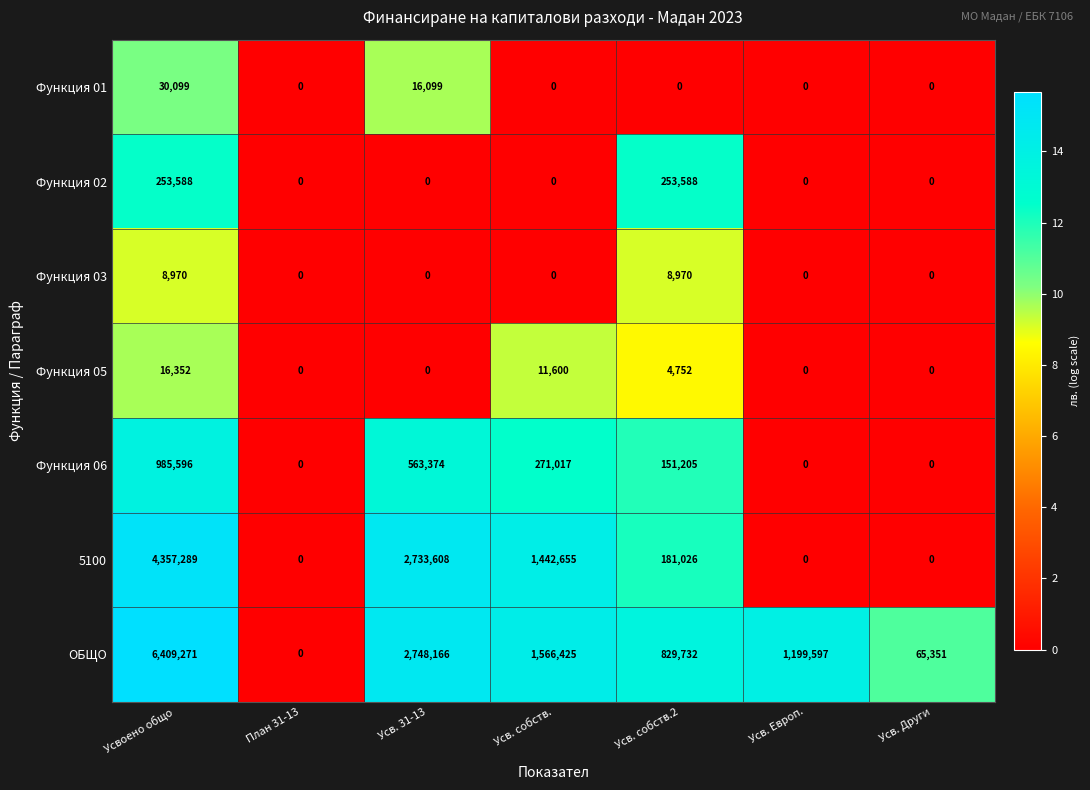

What is the total value across all series at Усв. собств.?

3291697